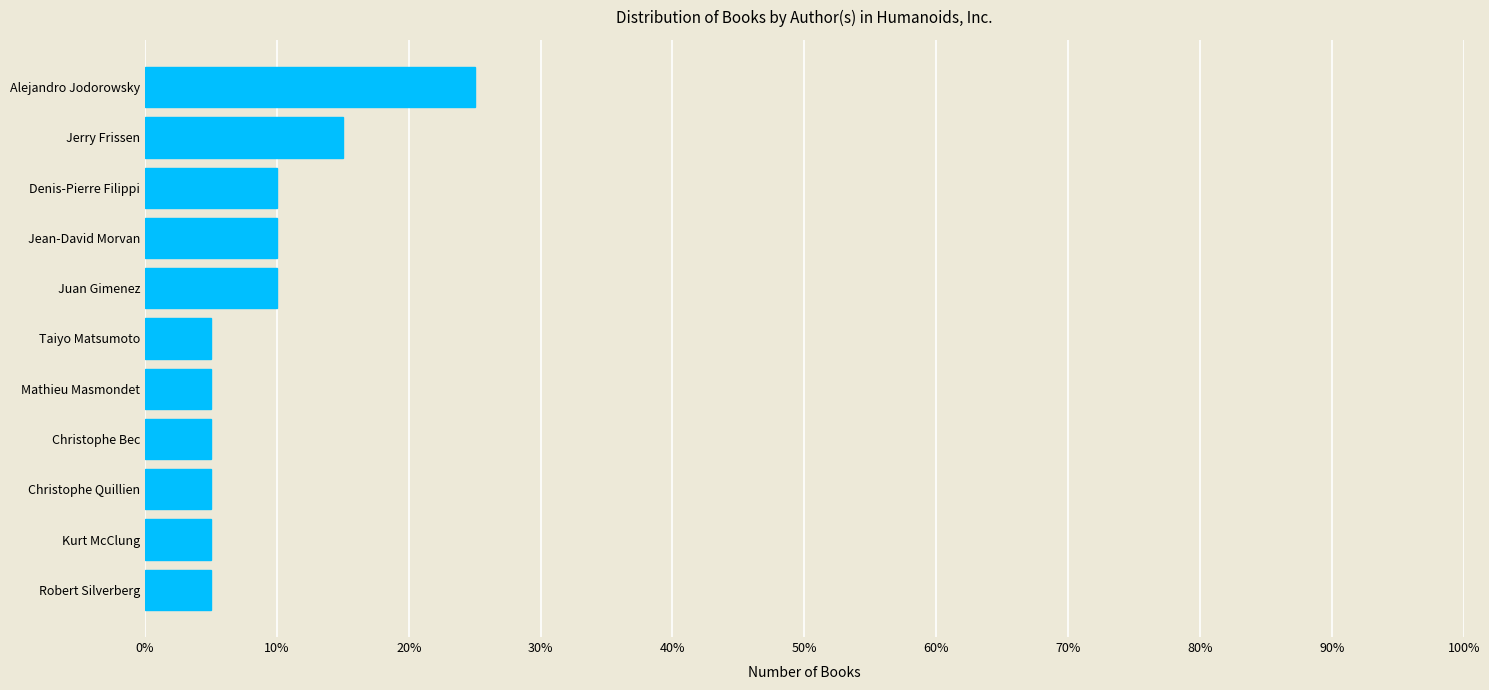

Are the bars horizontal?

Yes